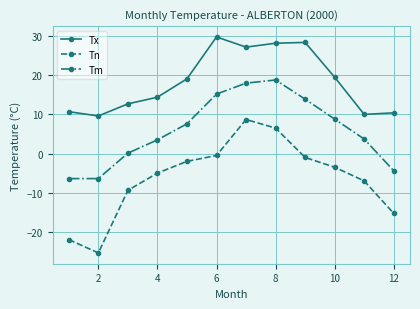

Which series has the widest spread of values?

Tn